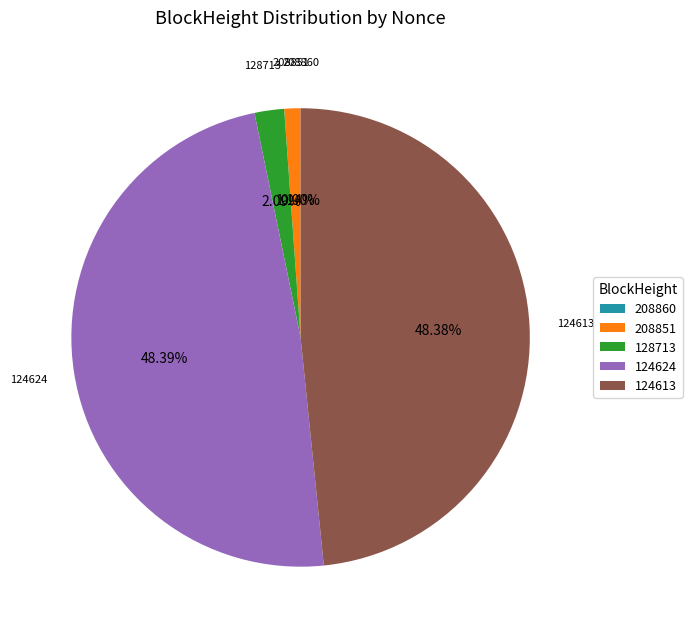

What is the total percentage of 208851 and 124613?

49.5%